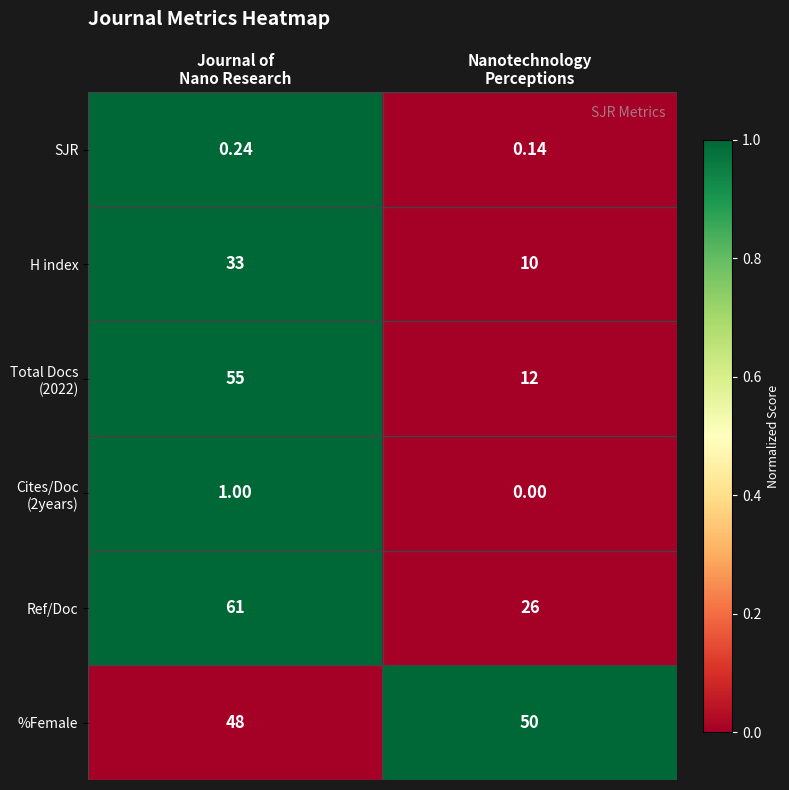

Which series has the largest total across all categories?

%Female